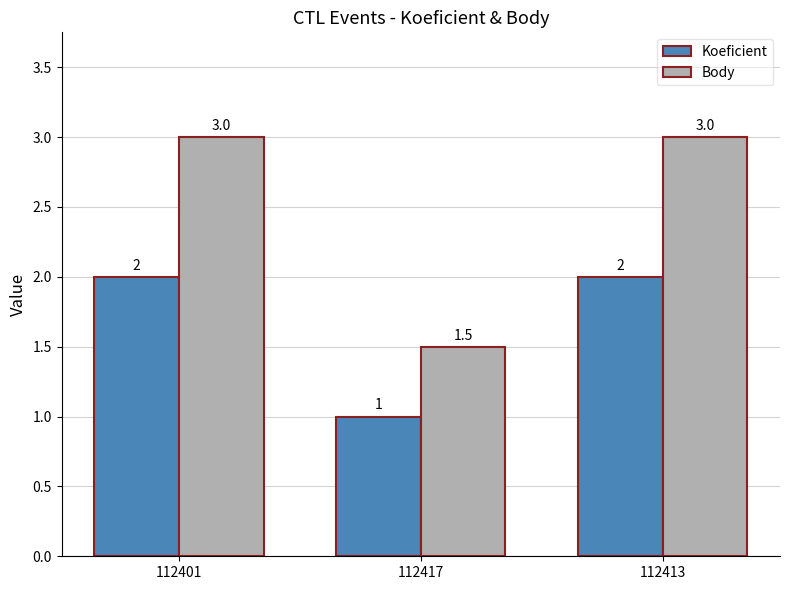

What is the sum of the Body values at 112413 and 112401?

6.0